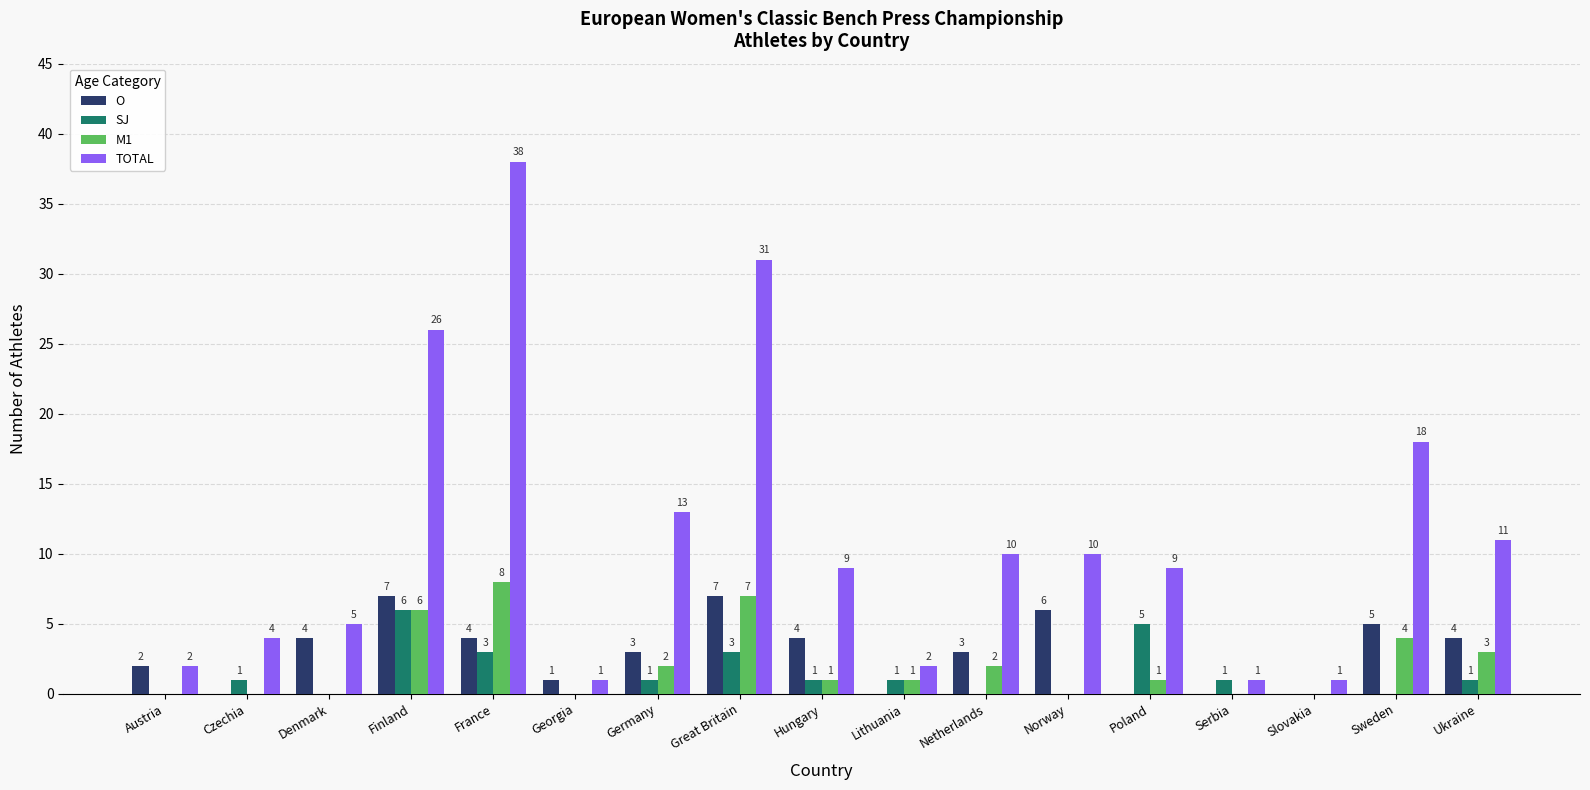

Between Poland and Sweden, which series saw the biggest shift?

TOTAL